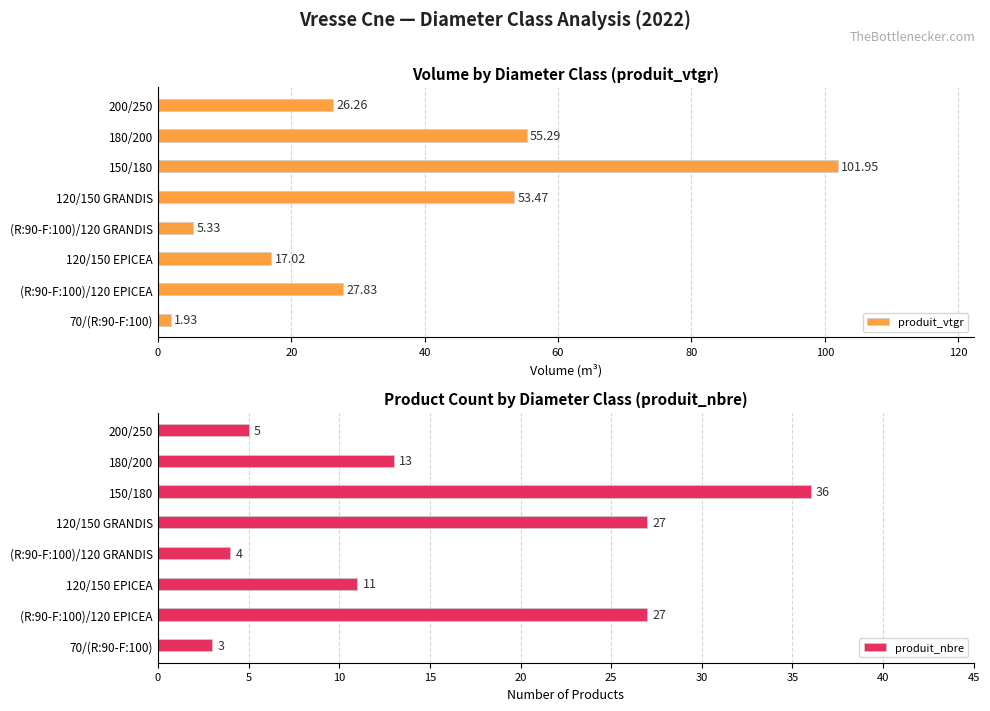

At which label is produit_nbre closest to 19?

180/200